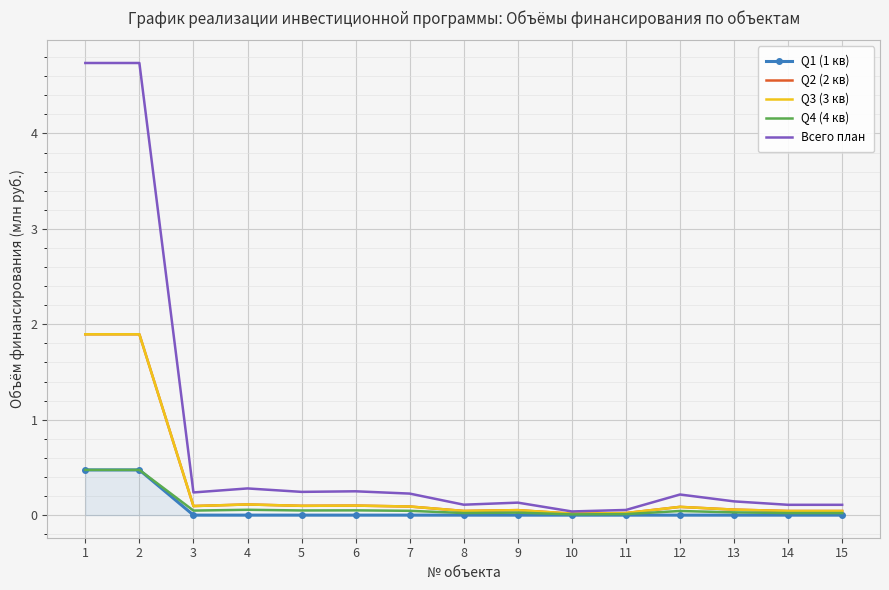

Is it true that Q1 (1 кв) equals 0.3 at 15?

False